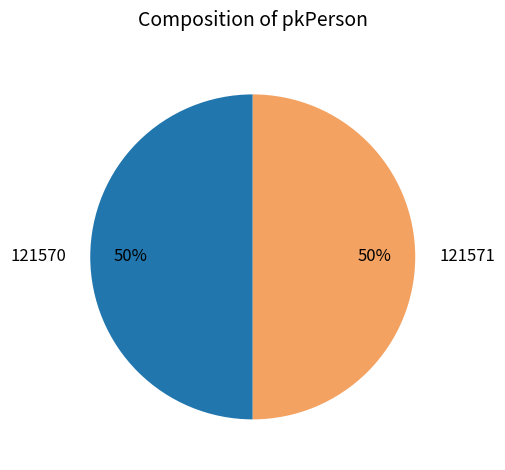

What percentage is the 121570 slice, to the nearest percent?

50%